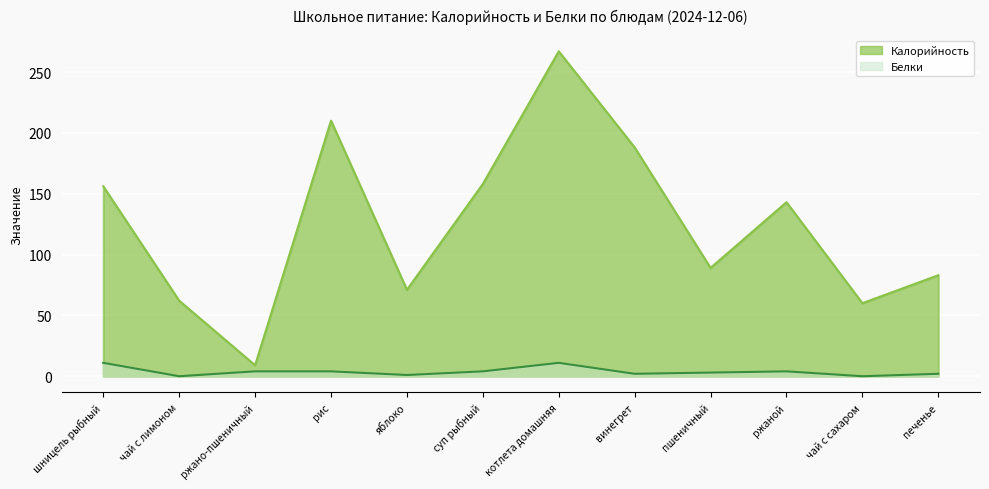

At which label does Белки reach its peak?

шницель рыбный